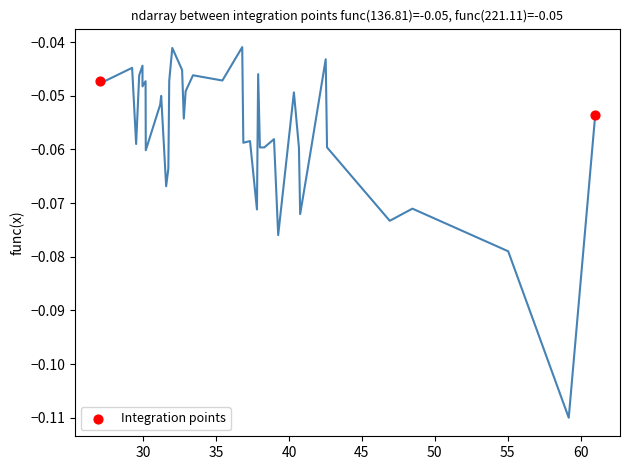

What is the average X value?

44.0